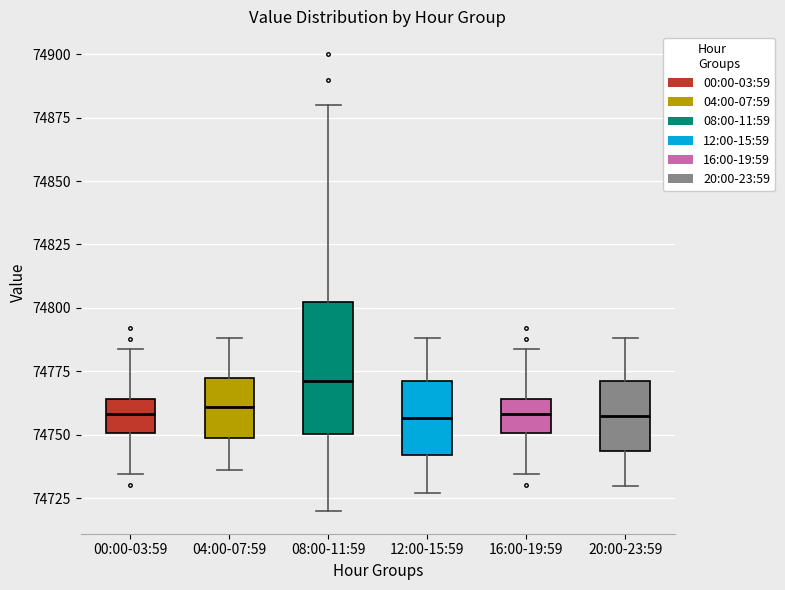

Reading left to right, transcribe this box plot: for each box, give where its median line is, the range the box spans, and where its two whiskers end, as read against the y-axis. The values are not printed on the chart, so give them approximately, as read against the axis.

00:00-03:59: median 74760, box 74750 to 74765, whiskers 74735 to 74785
04:00-07:59: median 74760, box 74750 to 74775, whiskers 74735 to 74790
08:00-11:59: median 74770, box 74750 to 74805, whiskers 74720 to 74880
12:00-15:59: median 74755, box 74740 to 74770, whiskers 74725 to 74790
16:00-19:59: median 74760, box 74750 to 74765, whiskers 74735 to 74785
20:00-23:59: median 74760, box 74745 to 74770, whiskers 74730 to 74790